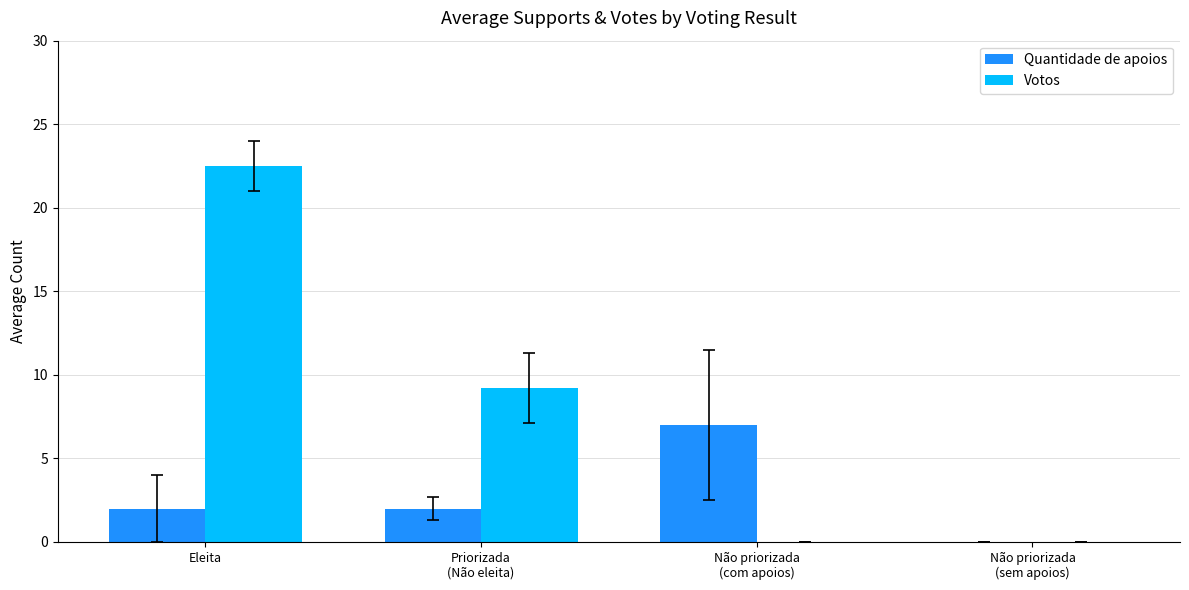

Reading right to left, extract all data points from this chart.

Quantidade de apoios: 0.0	7.0	2.0	2.0
Votos: 0.0	0.0	9.2	22.5